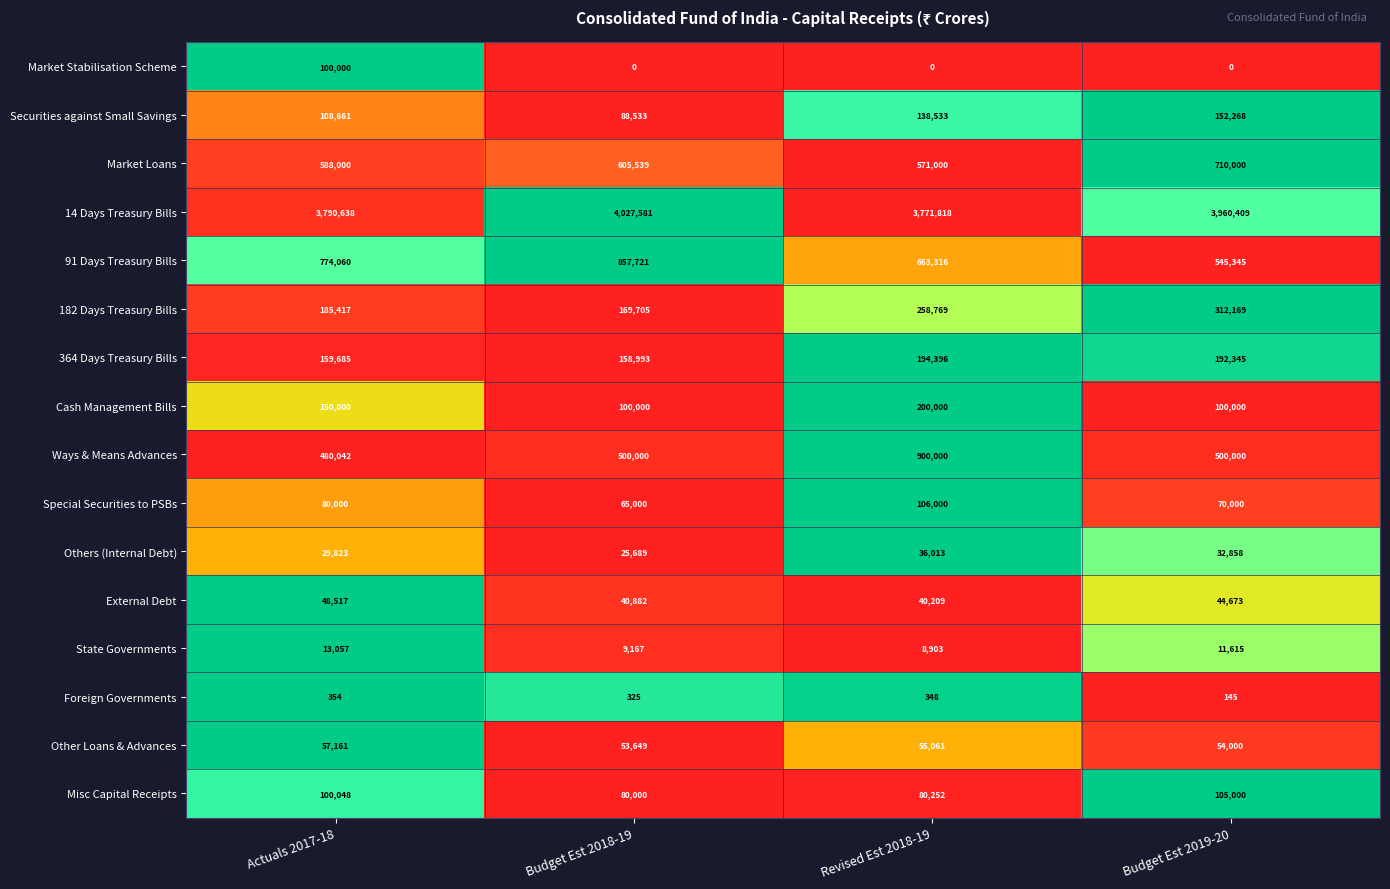

What is the total value across all series at Actuals 2017-18?

6665463